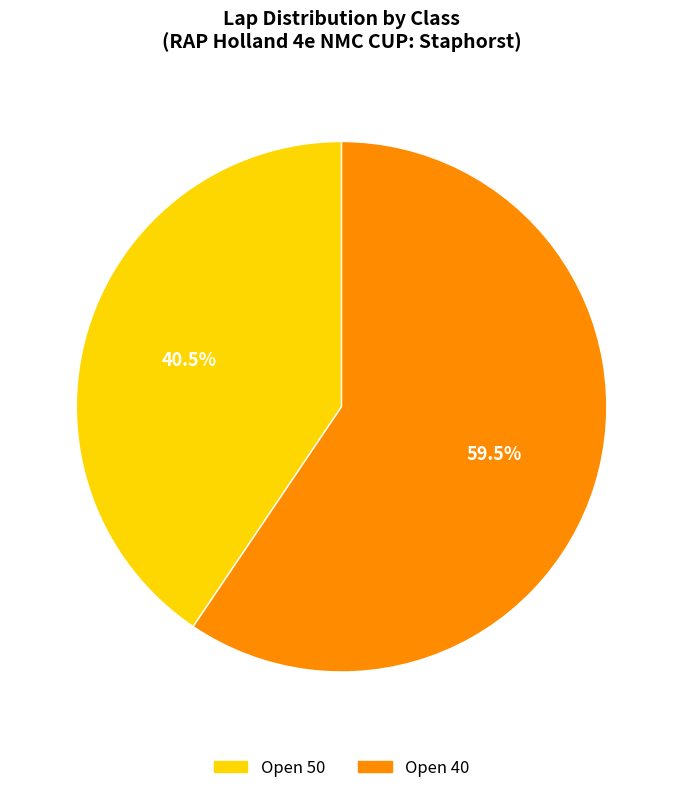

Rank the categories by value from lowest to highest.

Open 50, Open 40